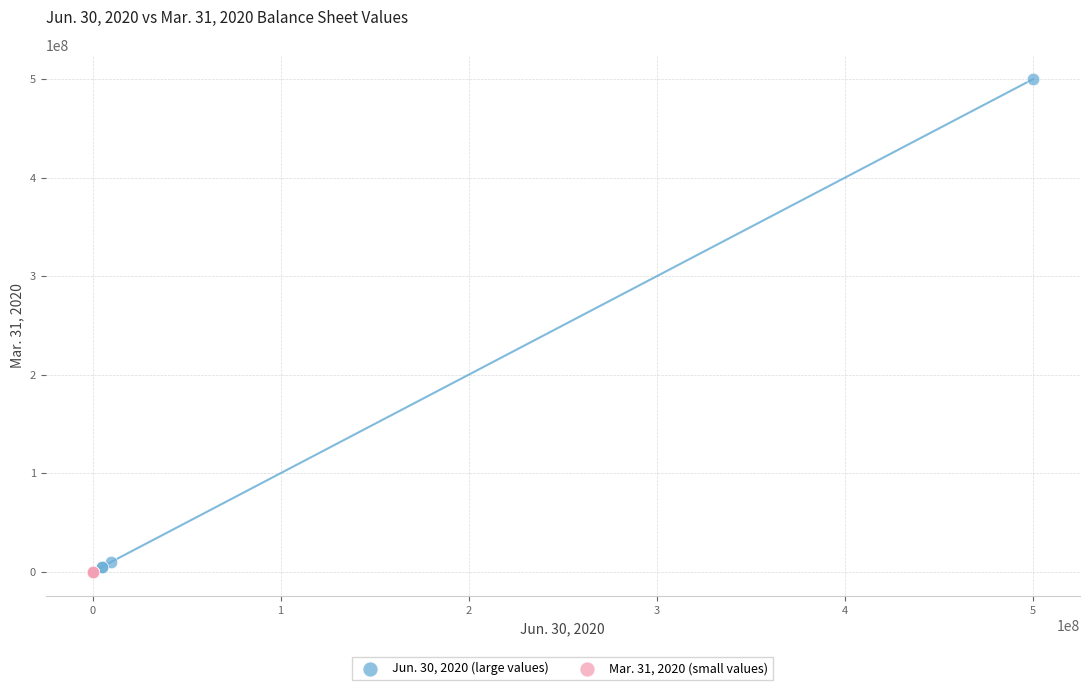

Which series has the largest Y range (max minus min)?

Jun. 30, 2020 (large values)